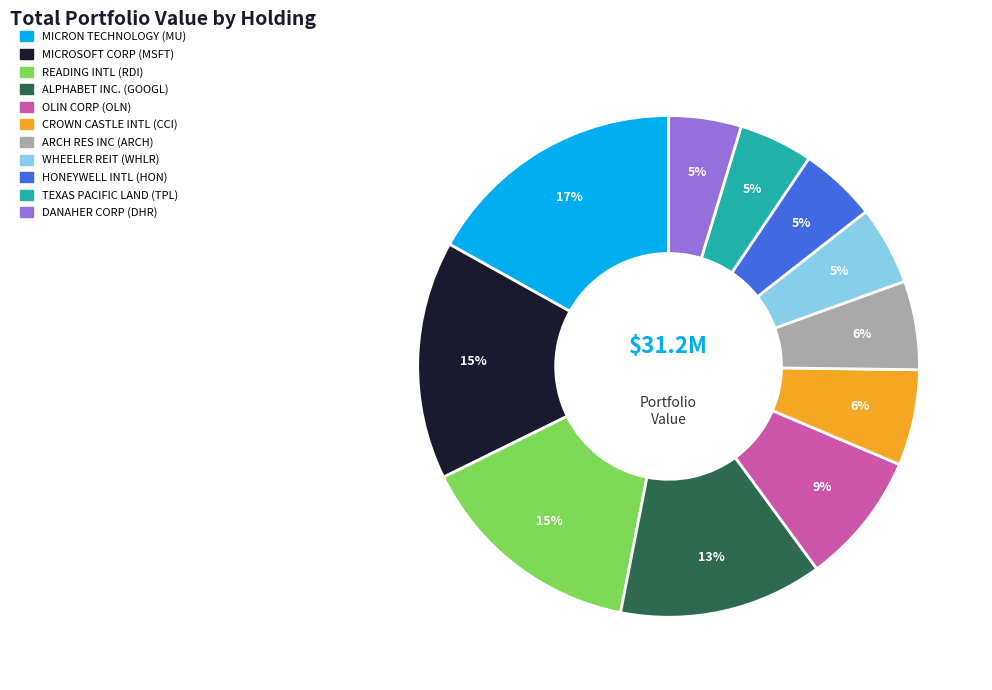

What is the largest slice in the pie chart?

MICRON TECHNOLOGY